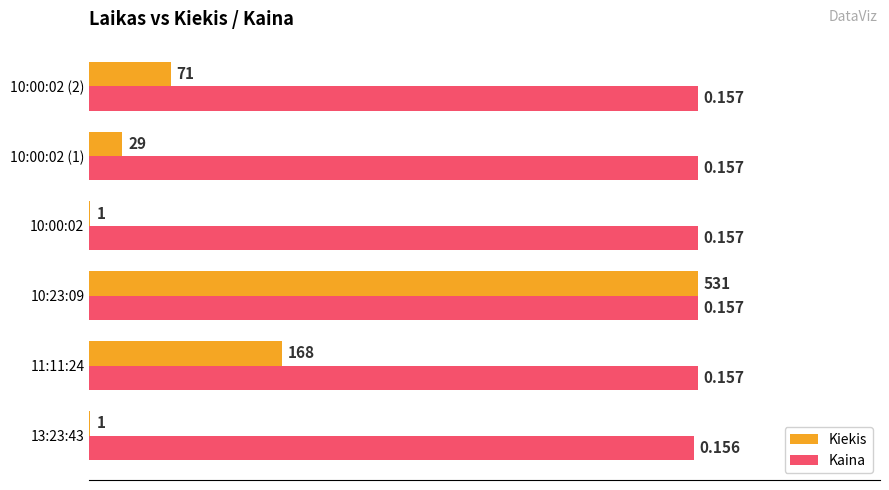

Between 11:11:24 and 10:00:02 (1), which series saw the biggest shift?

Kiekis